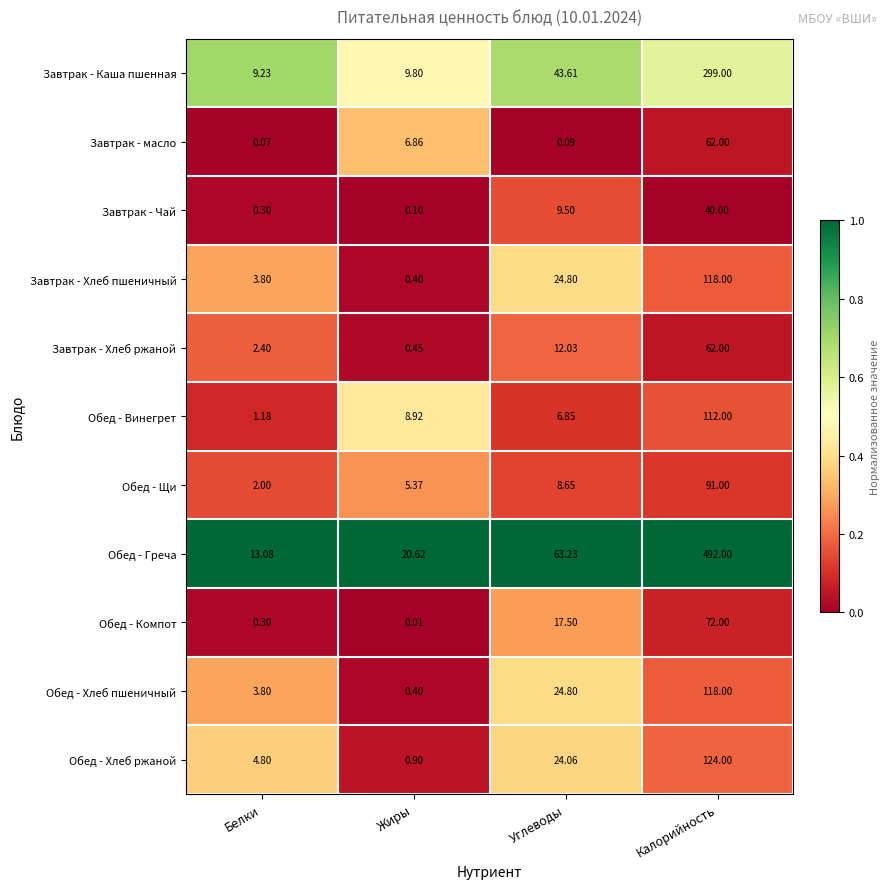

Which series has the widest spread of values?

Обед - Греча